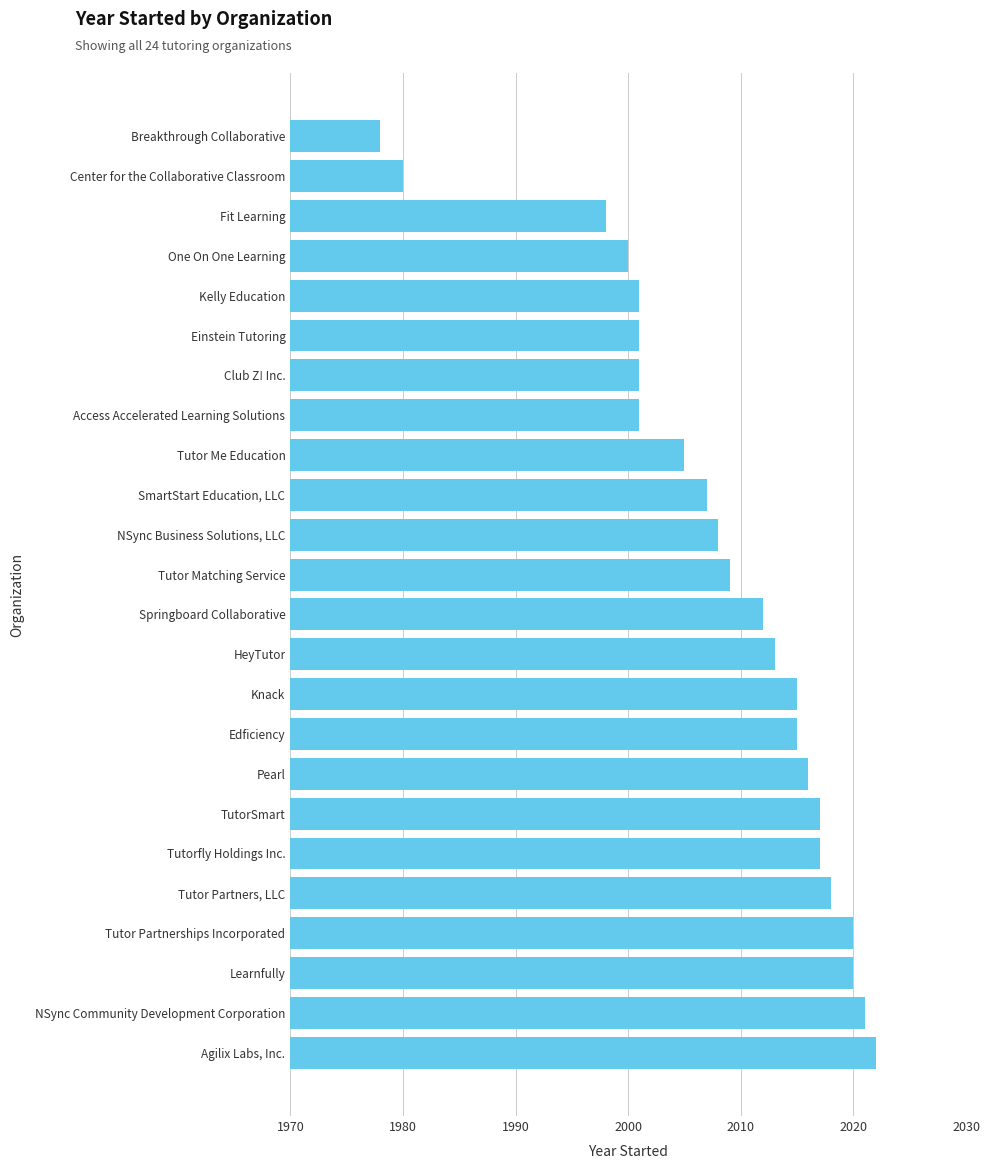

What is the average value?

2008